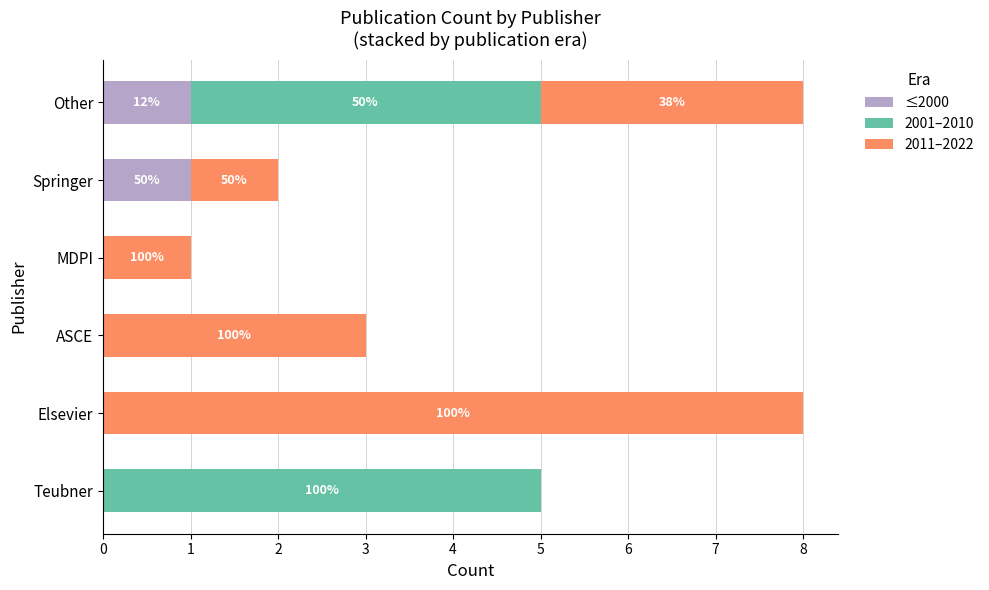

What are all the series names shown in the legend?

≤2000, 2001–2010, 2011–2022